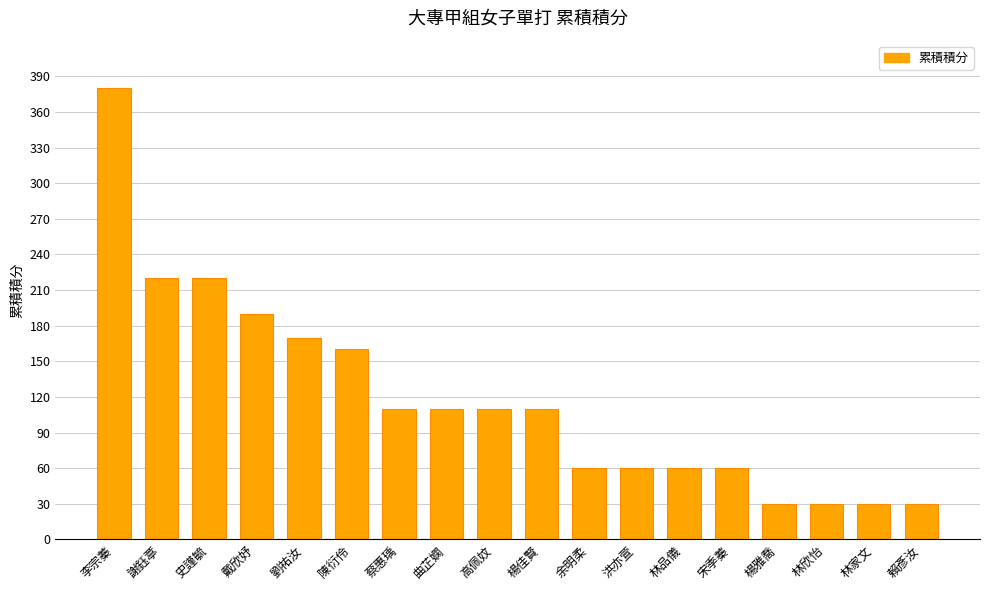

How many bars are there in total?

18